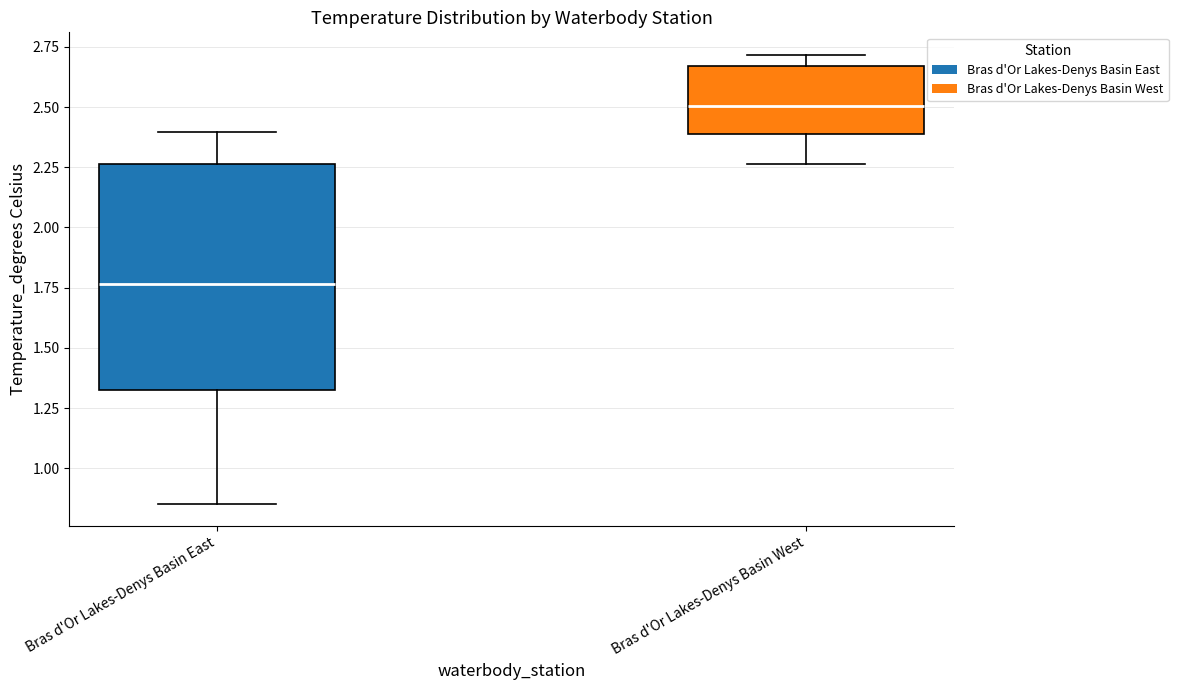

Reading left to right, transcribe this box plot: for each box, give where its median line is, the range the box spans, and where its two whiskers end, as read against the y-axis. The values are not printed on the chart, so give them approximately, as read against the axis.

Bras d'Or Lakes-Denys Basin East: median 1.75, box 1.30 to 2.25, whiskers 0.85 to 2.40
Bras d'Or Lakes-Denys Basin West: median 2.50, box 2.40 to 2.65, whiskers 2.25 to 2.70